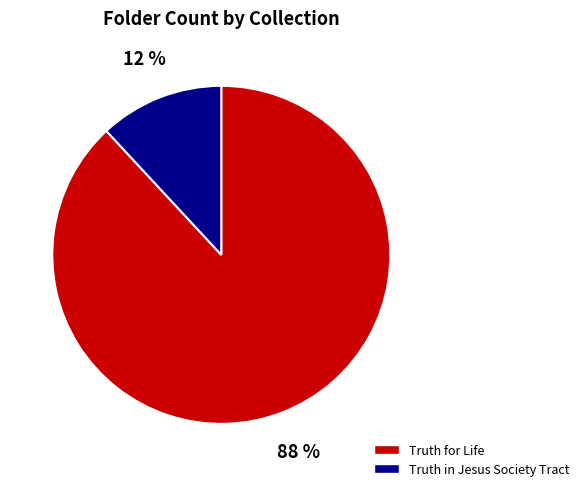

Count the number of slices in the pie.

2